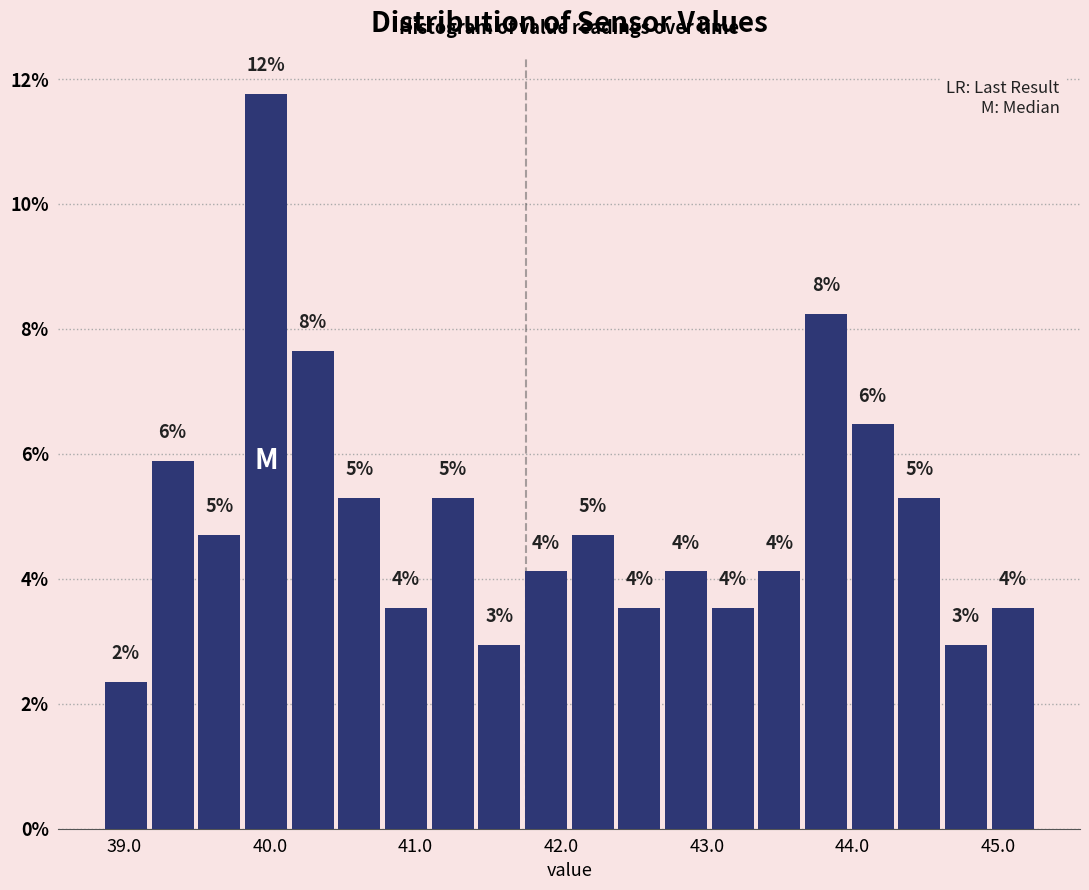

Read against the x-axis, roughly where is the centre of the tallest bar?

40.0